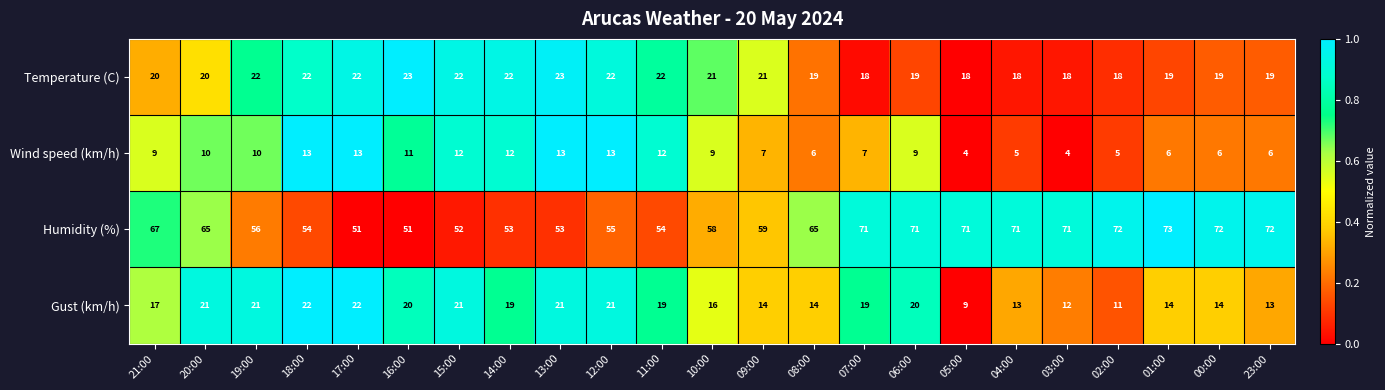

What is the difference between the second highest and second lowest values in the Temperature (C) series?

5